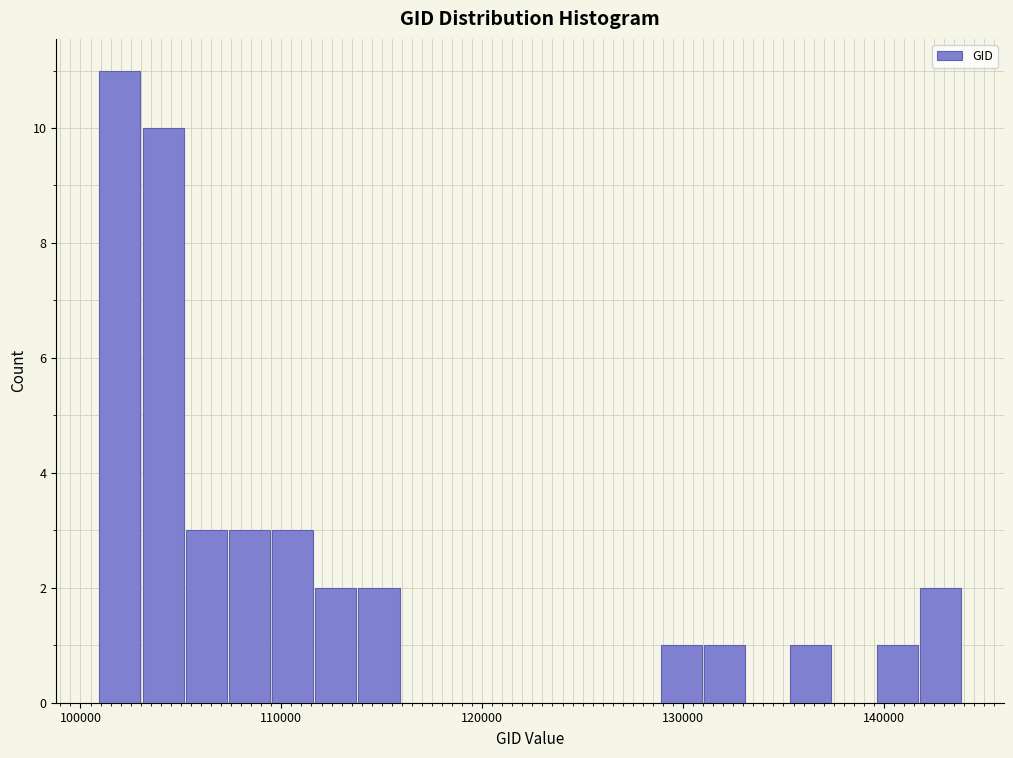

Around what value on the x-axis is the tallest bar? Give the approximate position of its centre, as read against the axis.

102000